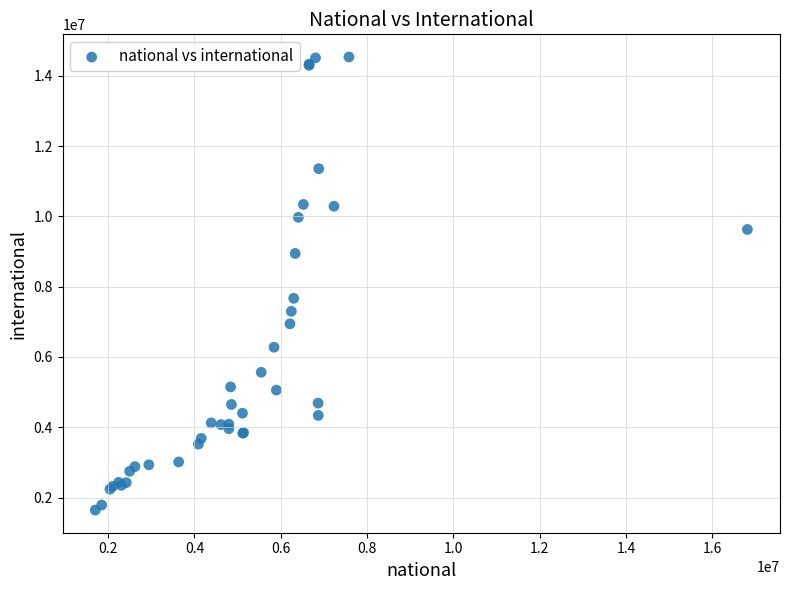

What Y value in the scatter plot is closest to 8091028?

7670036